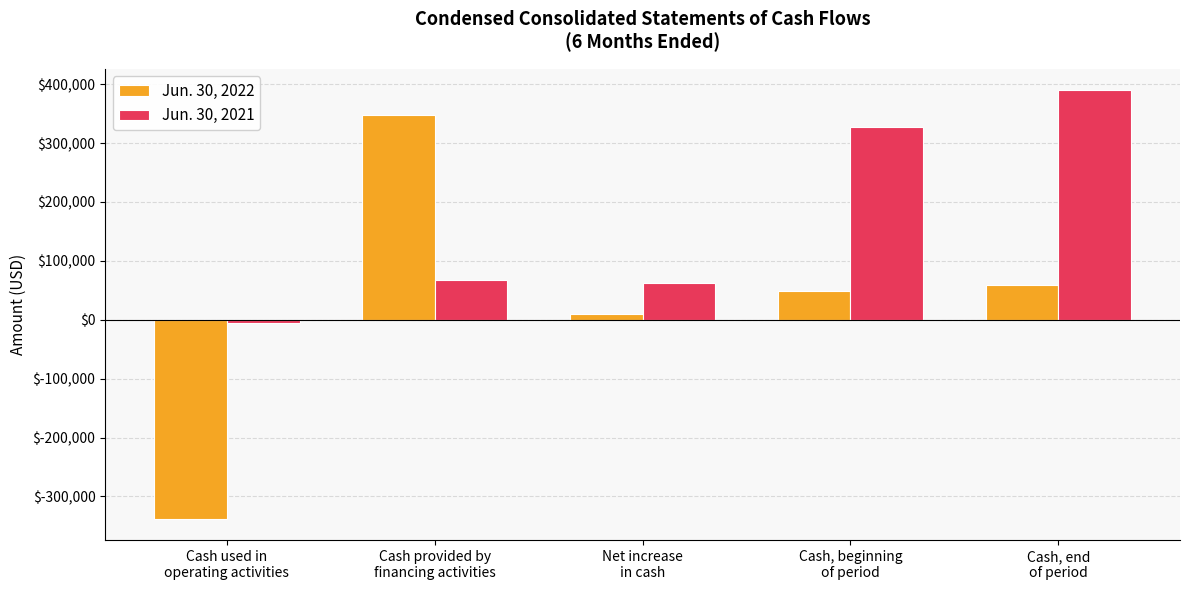

At Net increase
in cash, list the series in order from largest to smallest.

Jun. 30, 2021, Jun. 30, 2022